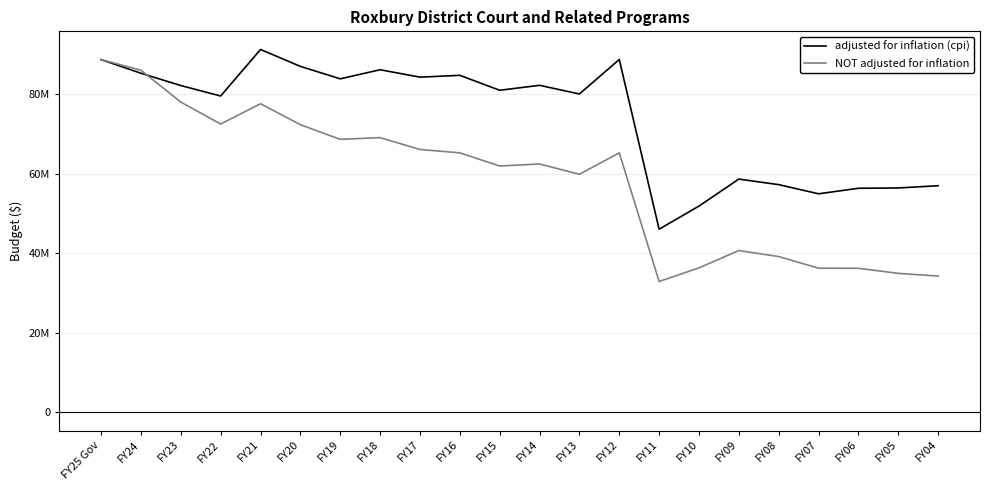

Is this an area chart (filled region under the line)?

No